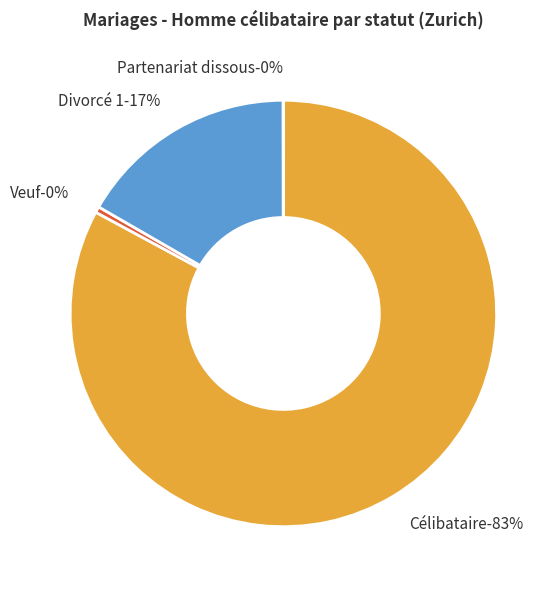

Combined, do Partenariat dissous and Veuf account for over 50%?

No